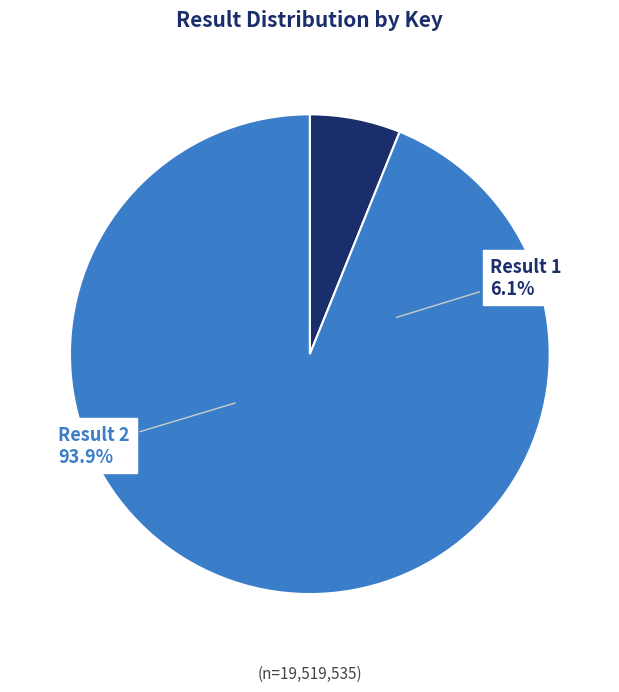

To the nearest percent, what is the difference between the 2 and 1 slice percentages?

88%